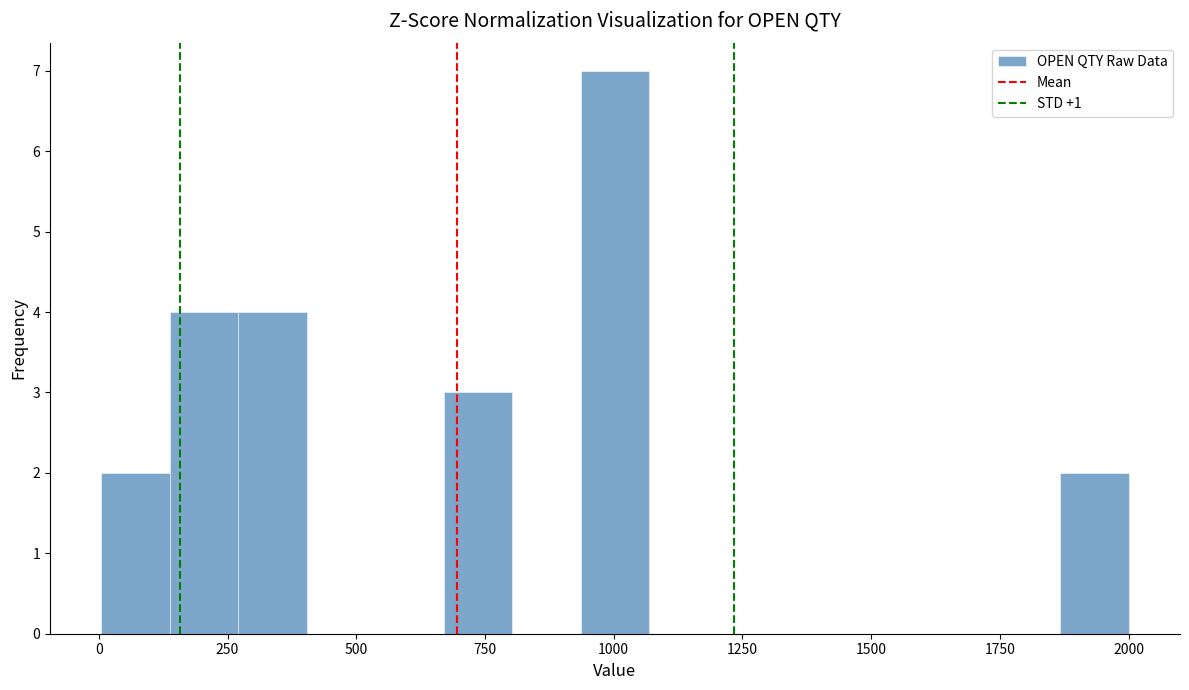

Read against the x-axis, roughly where is the centre of the tallest bar?

1000